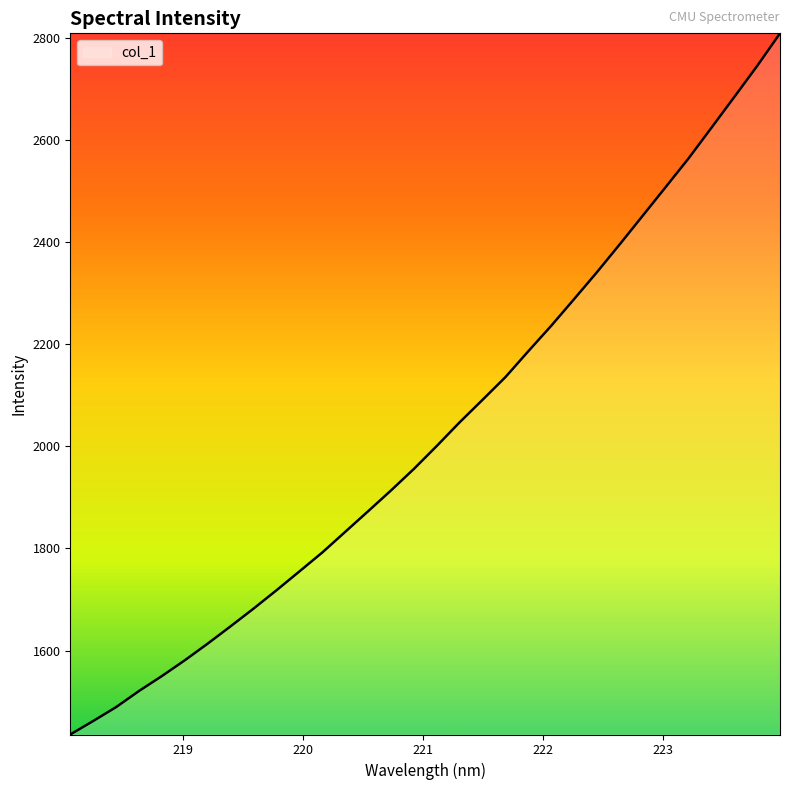

What is the difference between the maximum and minimum values?

1372.6